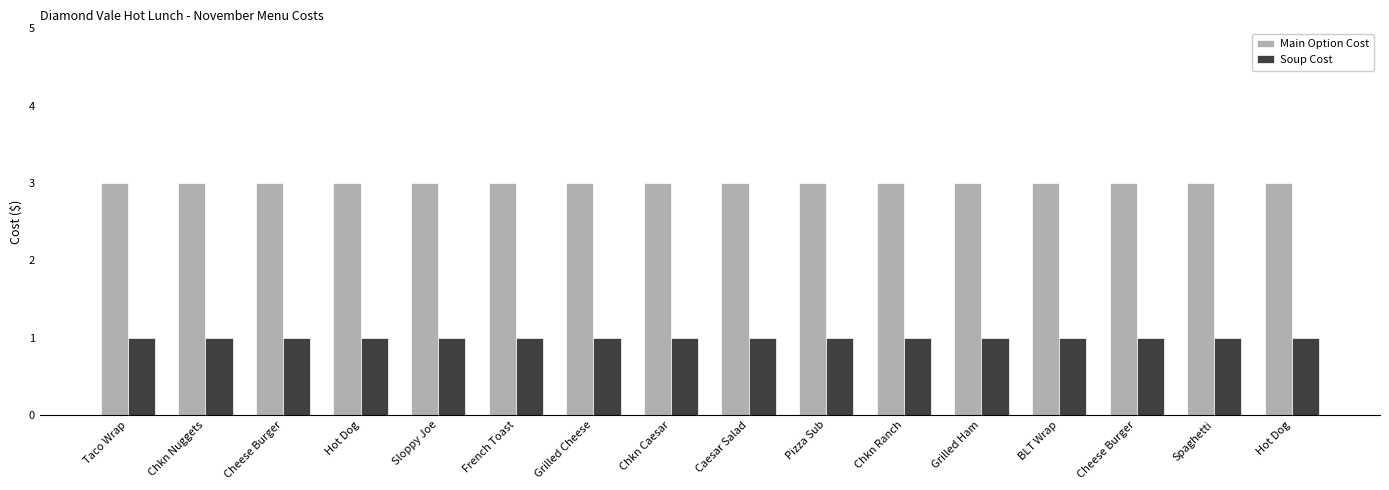

How many series are shown in this chart?

2